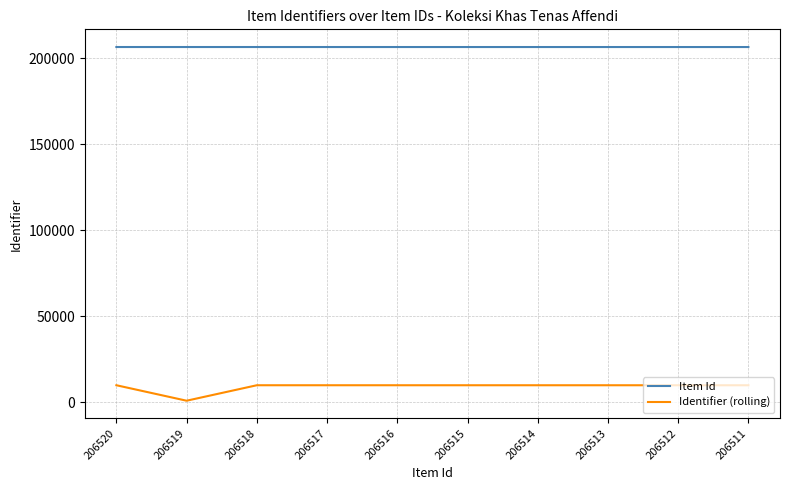

Is the value of Identifier (rolling) at 206514 greater than the value of Item Id at 206512?

No